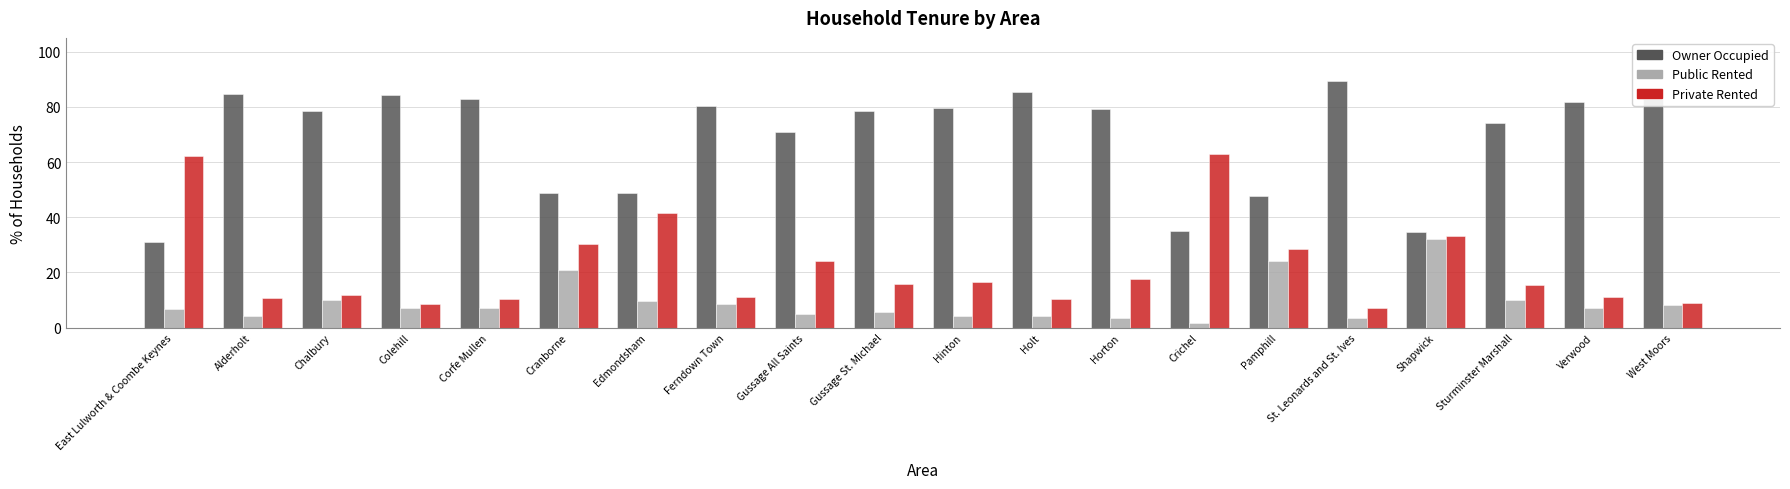

What is the minimum value shown in the chart?

1.8